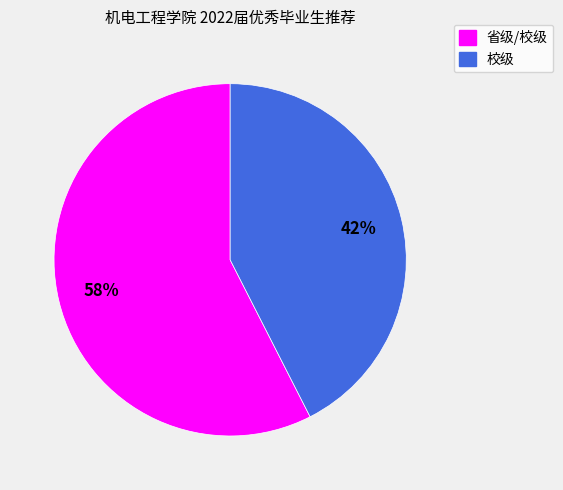

To the nearest percent, what is the average slice percentage?

50%